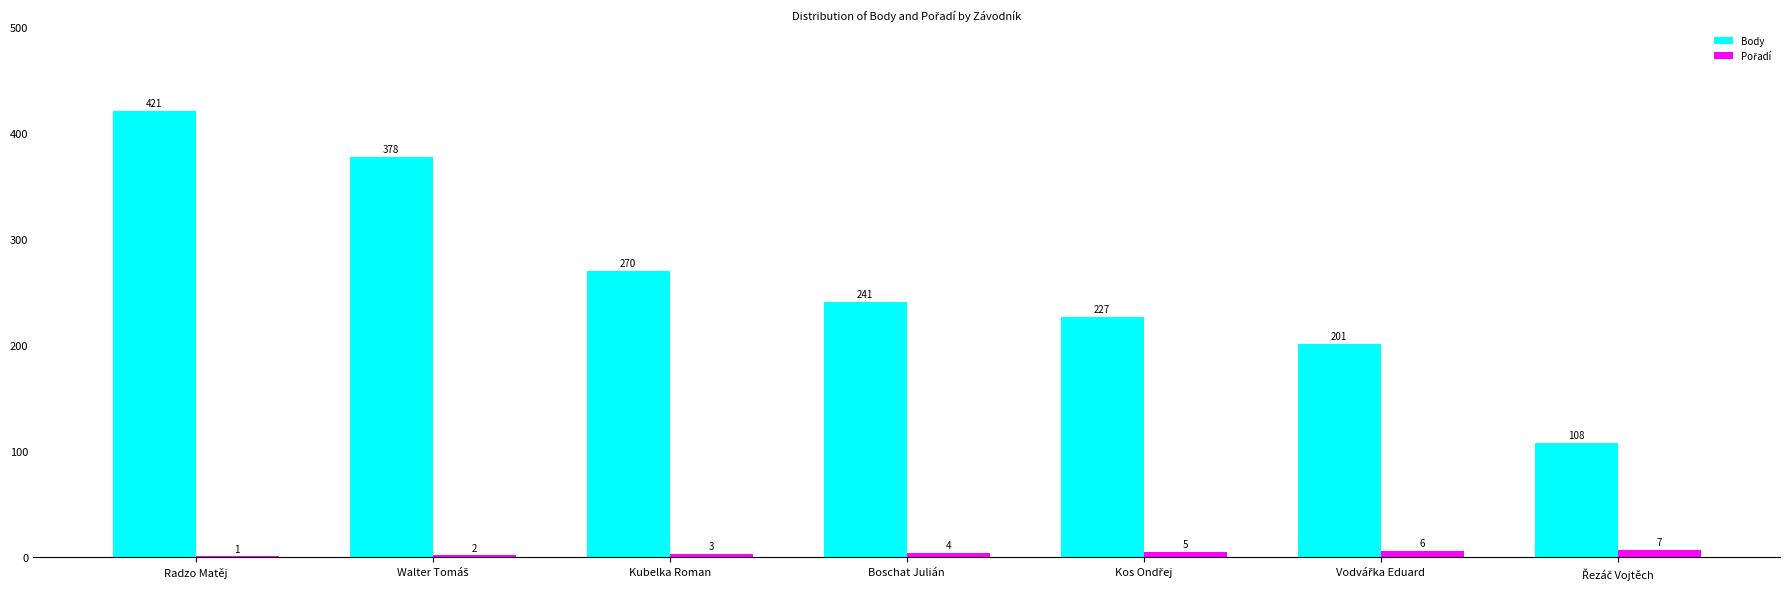

Which label corresponds to the largest value in the chart?

Radzo Matěj